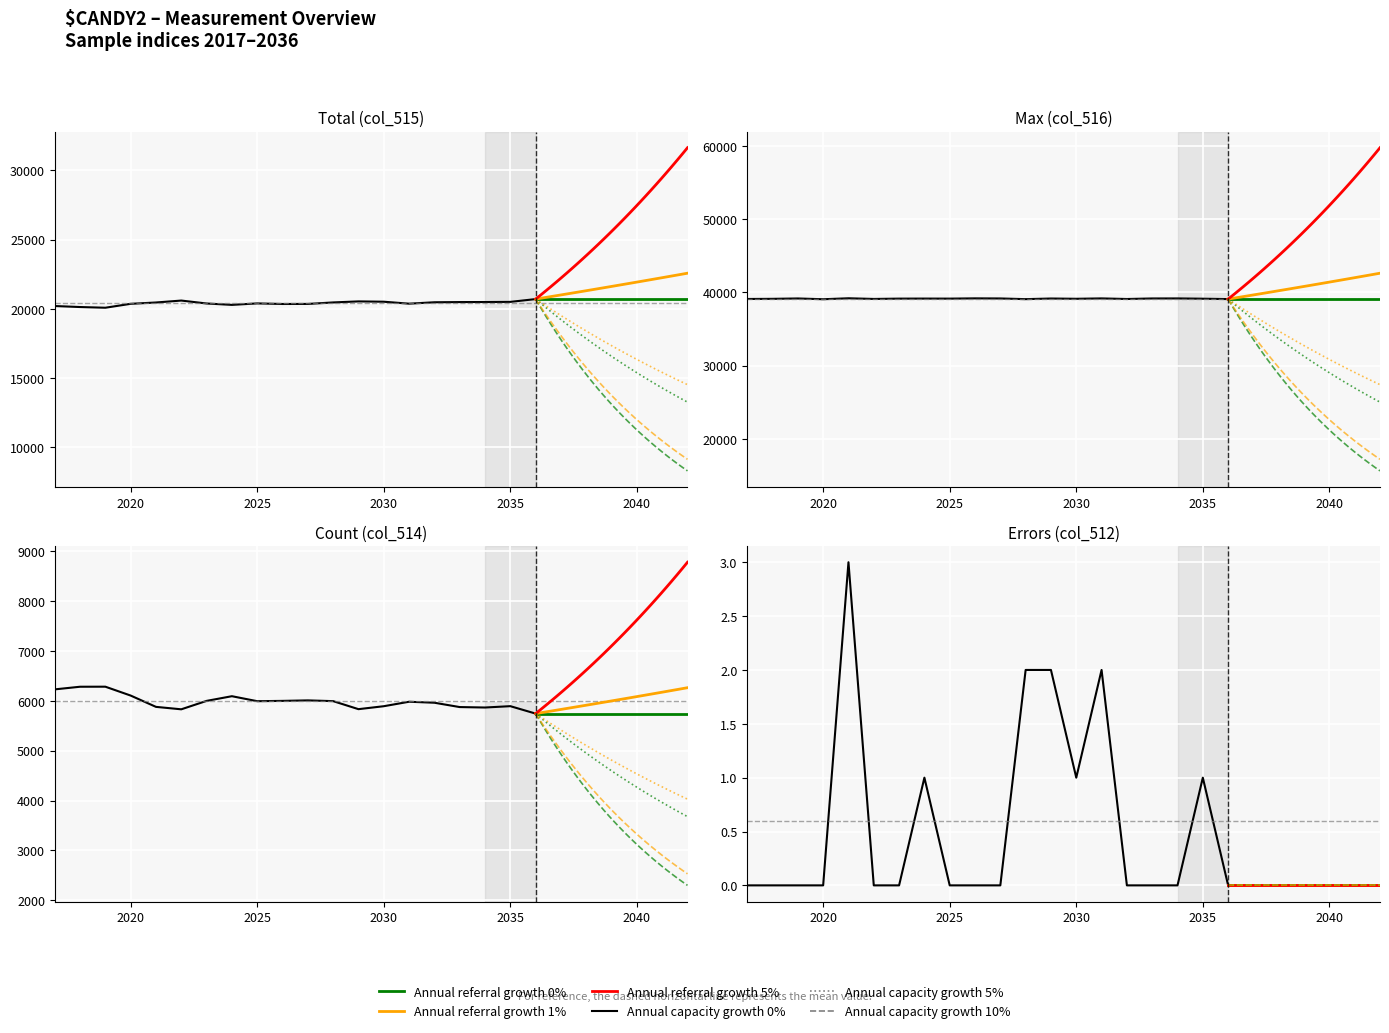

List the labels in order of col_516 value, smallest first.

2020, 2028, 2036, 2032, 2017, 2022, 2018, 2030, 2035, 2023, 2025, 2024, 2029, 2019, 2027, 2033, 2034, 2031, 2026, 2021